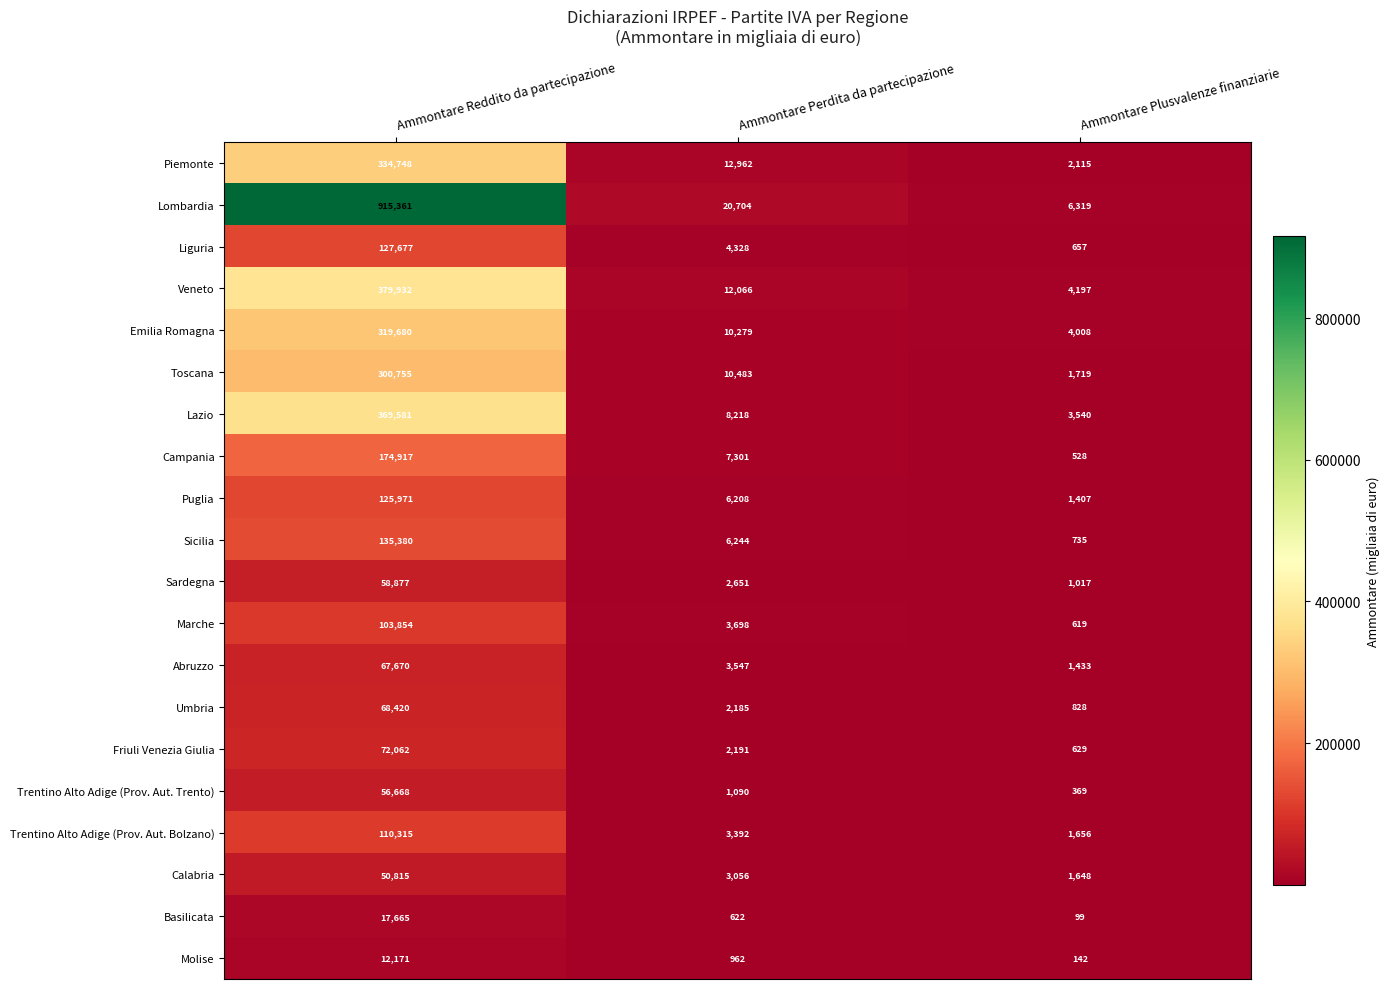

True or false: Trentino Alto Adige (Prov. Aut. Bolzano) has a value of 1081 at Ammontare Perdita da partecipazione.

False